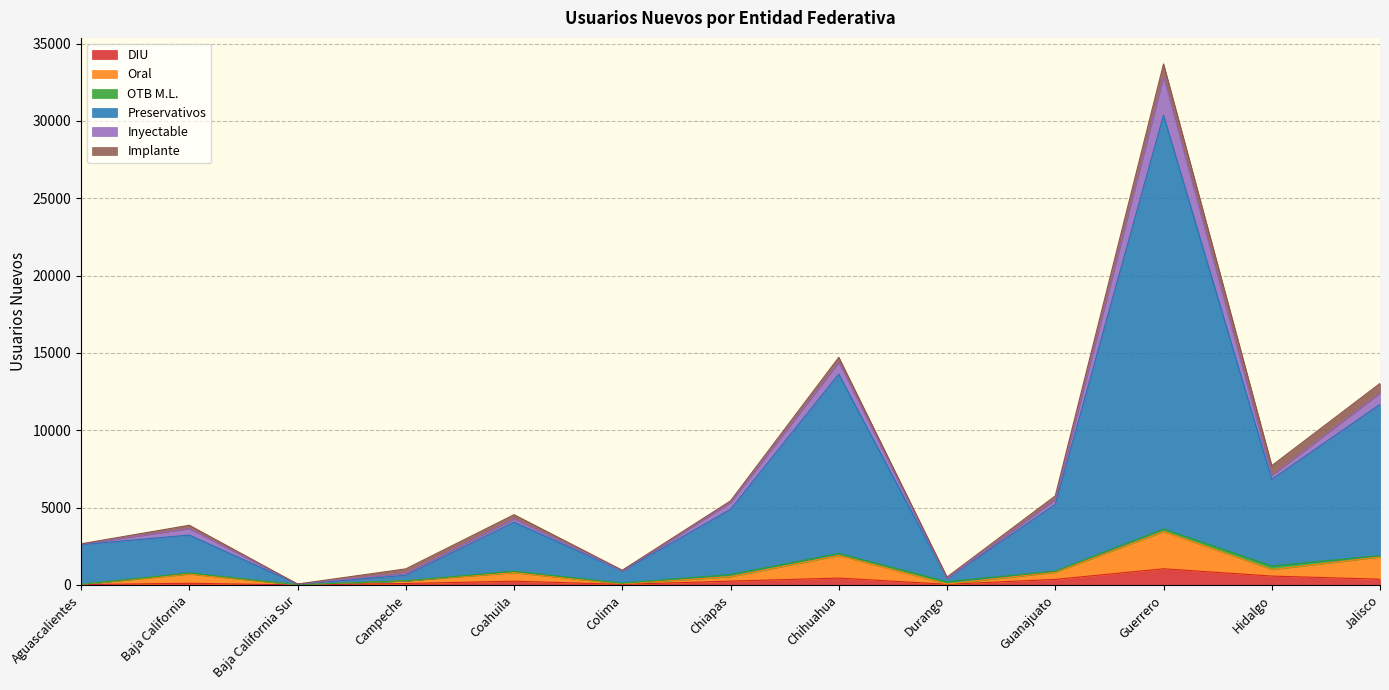

Is it true that Oral equals 50 at Aguascalientes?

False